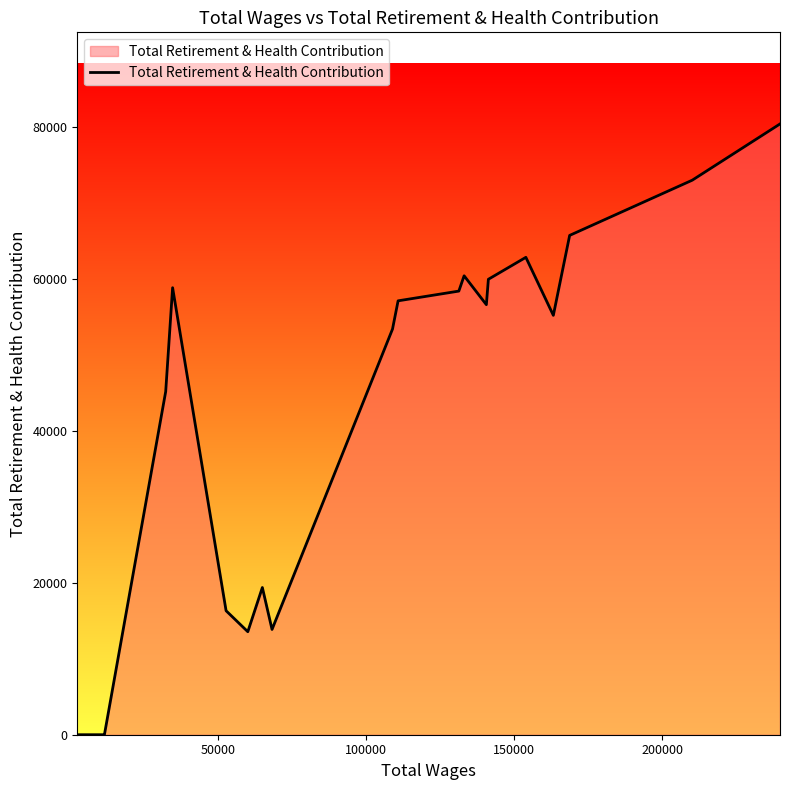

What is the difference between the maximum and minimum values?

80427